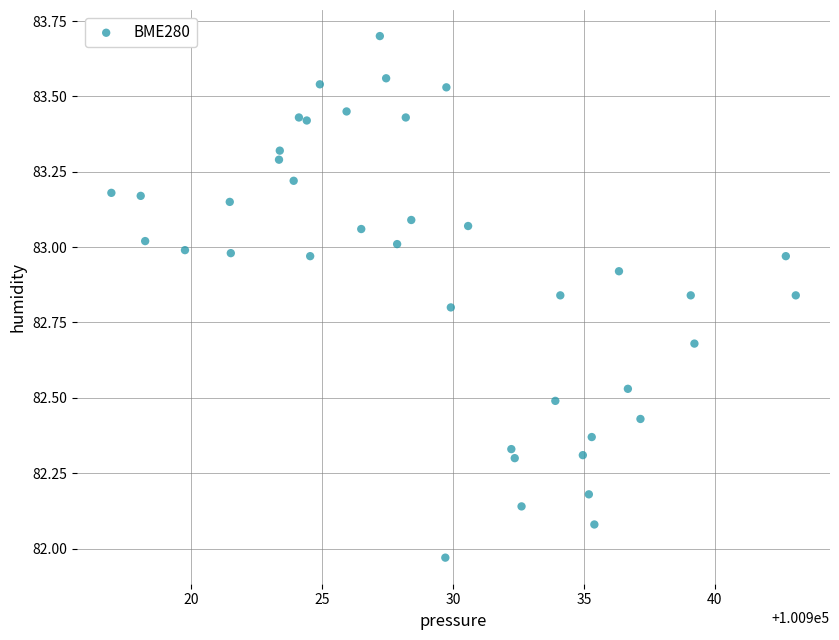

What is the range of Y values (max minus min)?

1.7